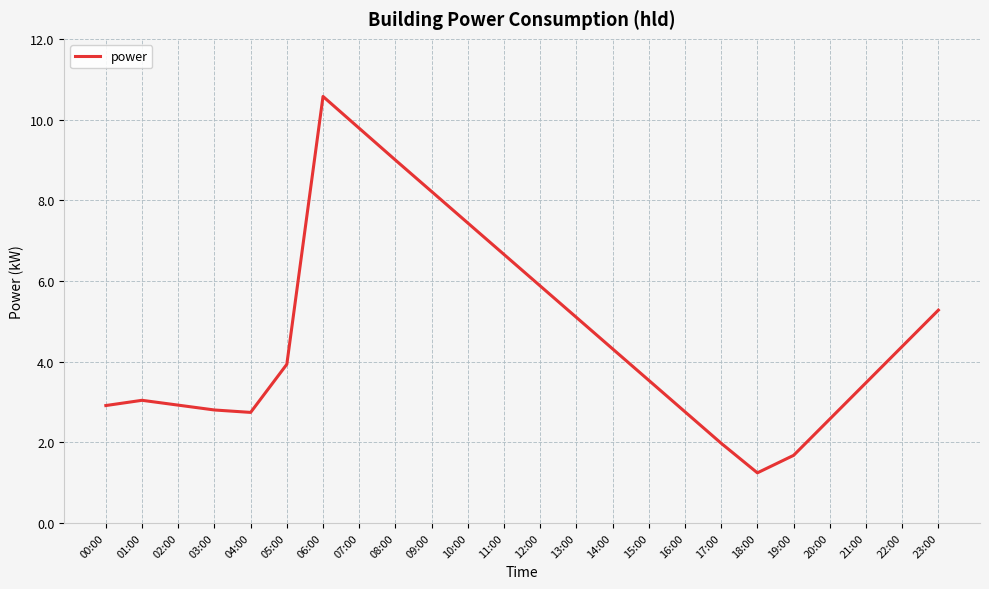

What is the approximate value at 18:00?

1.2